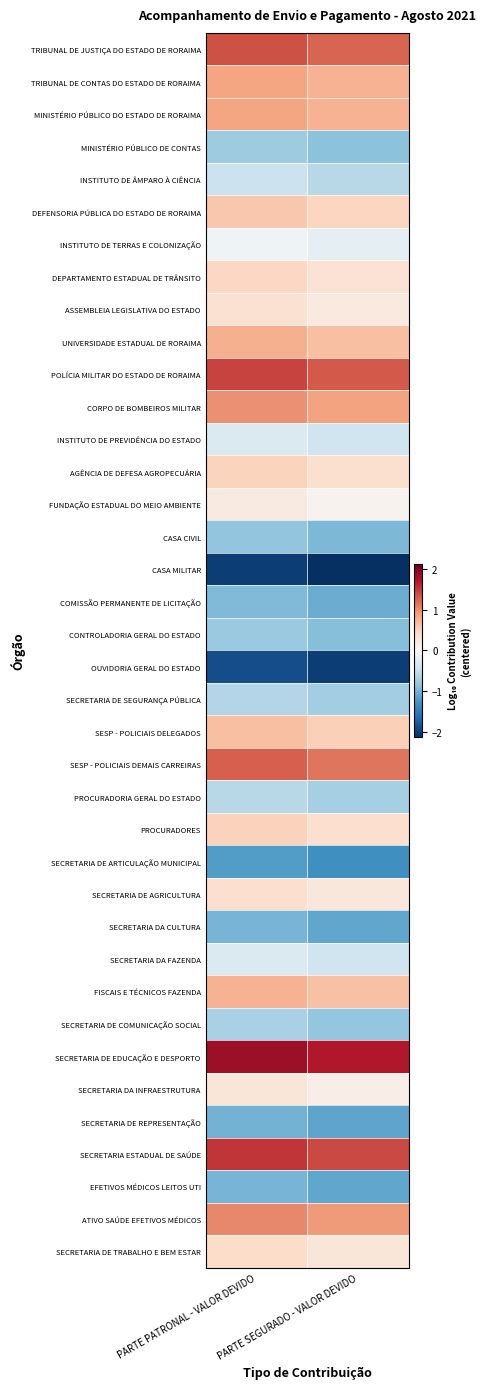

Reading left to right, extract all data points from this chart.

TRIBUNAL DE JUSTIÇA DO ESTADO DE RORAIMA: PARTE PATRONAL - VALOR DEVIDO=1.3	PARTE SEGURADO - VALOR DEVIDO=1.2
TRIBUNAL DE CONTAS DO ESTADO DE RORAIMA: PARTE PATRONAL - VALOR DEVIDO=0.8	PARTE SEGURADO - VALOR DEVIDO=0.7
MINISTÉRIO PÚBLICO DO ESTADO DE RORAIMA: PARTE PATRONAL - VALOR DEVIDO=0.8	PARTE SEGURADO - VALOR DEVIDO=0.7
MINISTÉRIO PÚBLICO DE CONTAS: PARTE PATRONAL - VALOR DEVIDO=-0.7	PARTE SEGURADO - VALOR DEVIDO=-0.9
INSTITUTO DE ÂMPARO À CIÊNCIA: PARTE PATRONAL - VALOR DEVIDO=-0.5	PARTE SEGURADO - VALOR DEVIDO=-0.6
DEFENSORIA PÚBLICA DO ESTADO DE RORAIMA: PARTE PATRONAL - VALOR DEVIDO=0.6	PARTE SEGURADO - VALOR DEVIDO=0.5
INSTITUTO DE TERRAS E COLONIZAÇÃO: PARTE PATRONAL - VALOR DEVIDO=-0.1	PARTE SEGURADO - VALOR DEVIDO=-0.2
DEPARTAMENTO ESTADUAL DE TRÂNSITO: PARTE PATRONAL - VALOR DEVIDO=0.4	PARTE SEGURADO - VALOR DEVIDO=0.3
ASSEMBLEIA LEGISLATIVA DO ESTADO: PARTE PATRONAL - VALOR DEVIDO=0.3	PARTE SEGURADO - VALOR DEVIDO=0.2
UNIVERSIDADE ESTADUAL DE RORAIMA: PARTE PATRONAL - VALOR DEVIDO=0.8	PARTE SEGURADO - VALOR DEVIDO=0.6
POLÍCIA MILITAR DO ESTADO DE RORAIMA: PARTE PATRONAL - VALOR DEVIDO=1.4	PARTE SEGURADO - VALOR DEVIDO=1.3
CORPO DE BOMBEIROS MILITAR: PARTE PATRONAL - VALOR DEVIDO=1.0	PARTE SEGURADO - VALOR DEVIDO=0.9
INSTITUTO DE PREVIDÊNCIA DO ESTADO: PARTE PATRONAL - VALOR DEVIDO=-0.3	PARTE SEGURADO - VALOR DEVIDO=-0.4
AGÊNCIA DE DEFESA AGROPECUÁRIA: PARTE PATRONAL - VALOR DEVIDO=0.5	PARTE SEGURADO - VALOR DEVIDO=0.3
FUNDAÇÃO ESTADUAL DO MEIO AMBIENTE: PARTE PATRONAL - VALOR DEVIDO=0.2	PARTE SEGURADO - VALOR DEVIDO=0.1
CASA CIVIL: PARTE PATRONAL - VALOR DEVIDO=-0.8	PARTE SEGURADO - VALOR DEVIDO=-1.0
CASA MILITAR: PARTE PATRONAL - VALOR DEVIDO=-2.0	PARTE SEGURADO - VALOR DEVIDO=-2.1
COMISSÃO PERMANENTE DE LICITAÇÃO: PARTE PATRONAL - VALOR DEVIDO=-0.9	PARTE SEGURADO - VALOR DEVIDO=-1.1
CONTROLADORIA GERAL DO ESTADO: PARTE PATRONAL - VALOR DEVIDO=-0.8	PARTE SEGURADO - VALOR DEVIDO=-0.9
OUVIDORIA GERAL DO ESTADO: PARTE PATRONAL - VALOR DEVIDO=-1.9	PARTE SEGURADO - VALOR DEVIDO=-2.0
SECRETARIA DE SEGURANÇA PÚBLICA: PARTE PATRONAL - VALOR DEVIDO=-0.6	PARTE SEGURADO - VALOR DEVIDO=-0.7
SESP - POLICIAIS DELEGADOS: PARTE PATRONAL - VALOR DEVIDO=0.6	PARTE SEGURADO - VALOR DEVIDO=0.5
SESP - POLICIAIS DEMAIS CARREIRAS: PARTE PATRONAL - VALOR DEVIDO=1.3	PARTE SEGURADO - VALOR DEVIDO=1.1
PROCURADORIA GERAL DO ESTADO: PARTE PATRONAL - VALOR DEVIDO=-0.6	PARTE SEGURADO - VALOR DEVIDO=-0.7
PROCURADORES: PARTE PATRONAL - VALOR DEVIDO=0.5	PARTE SEGURADO - VALOR DEVIDO=0.4
SECRETARIA DE ARTICULAÇÃO MUNICIPAL: PARTE PATRONAL - VALOR DEVIDO=-1.2	PARTE SEGURADO - VALOR DEVIDO=-1.3
SECRETARIA DE AGRICULTURA: PARTE PATRONAL - VALOR DEVIDO=0.4	PARTE SEGURADO - VALOR DEVIDO=0.2
SECRETARIA DA CULTURA: PARTE PATRONAL - VALOR DEVIDO=-1.0	PARTE SEGURADO - VALOR DEVIDO=-1.1
SECRETARIA DA FAZENDA: PARTE PATRONAL - VALOR DEVIDO=-0.3	PARTE SEGURADO - VALOR DEVIDO=-0.4
FISCAIS E TÉCNICOS FAZENDA: PARTE PATRONAL - VALOR DEVIDO=0.7	PARTE SEGURADO - VALOR DEVIDO=0.6
SECRETARIA DE COMUNICAÇÃO SOCIAL: PARTE PATRONAL - VALOR DEVIDO=-0.7	PARTE SEGURADO - VALOR DEVIDO=-0.8
SECRETARIA DE EDUCAÇÃO E DESPORTO: PARTE PATRONAL - VALOR DEVIDO=1.8	PARTE SEGURADO - VALOR DEVIDO=1.7
SECRETARIA DA INFRAESTRUTURA: PARTE PATRONAL - VALOR DEVIDO=0.3	PARTE SEGURADO - VALOR DEVIDO=0.1
SECRETARIA DE REPRESENTAÇÃO: PARTE PATRONAL - VALOR DEVIDO=-1.0	PARTE SEGURADO - VALOR DEVIDO=-1.1
SECRETARIA ESTADUAL DE SAÚDE: PARTE PATRONAL - VALOR DEVIDO=1.5	PARTE SEGURADO - VALOR DEVIDO=1.4
EFETIVOS MÉDICOS LEITOS UTI: PARTE PATRONAL - VALOR DEVIDO=-1.0	PARTE SEGURADO - VALOR DEVIDO=-1.1
ATIVO SAÚDE EFETIVOS MÉDICOS: PARTE PATRONAL - VALOR DEVIDO=1.0	PARTE SEGURADO - VALOR DEVIDO=0.9
SECRETARIA DE TRABALHO E BEM ESTAR: PARTE PATRONAL - VALOR DEVIDO=0.4	PARTE SEGURADO - VALOR DEVIDO=0.3